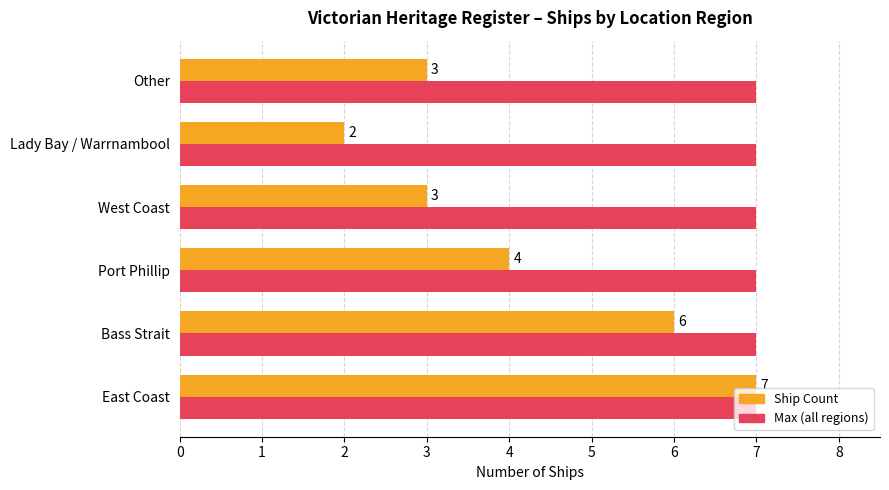

What is the average value of the Max (all regions) series?

7